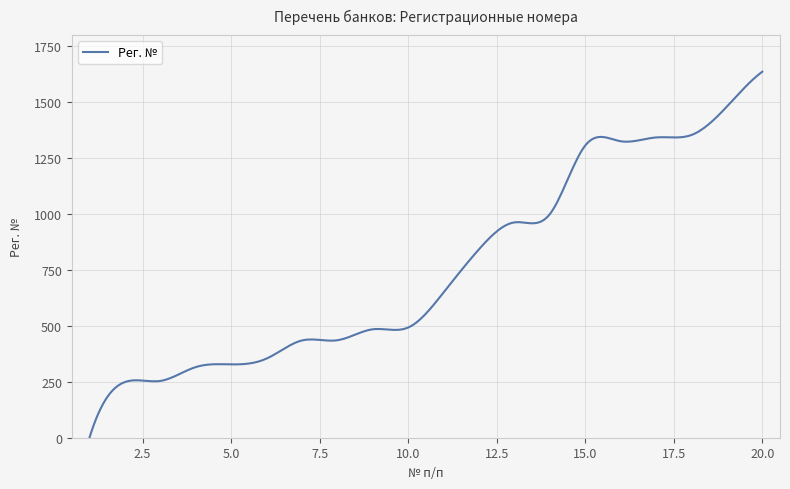

What is the difference between the maximum and minimum values?

1636.0